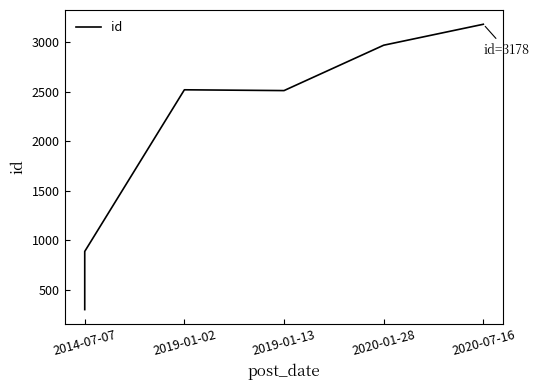

What is the value of the 6th point from the left?

3178